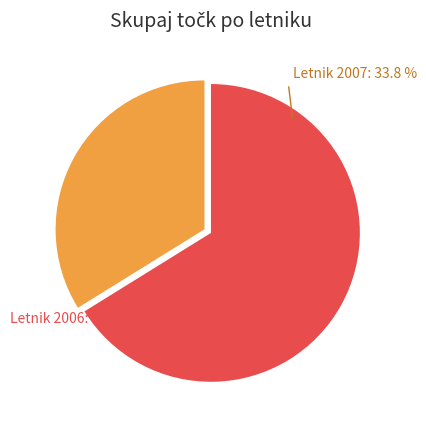

Does any single category account for the majority?

Yes